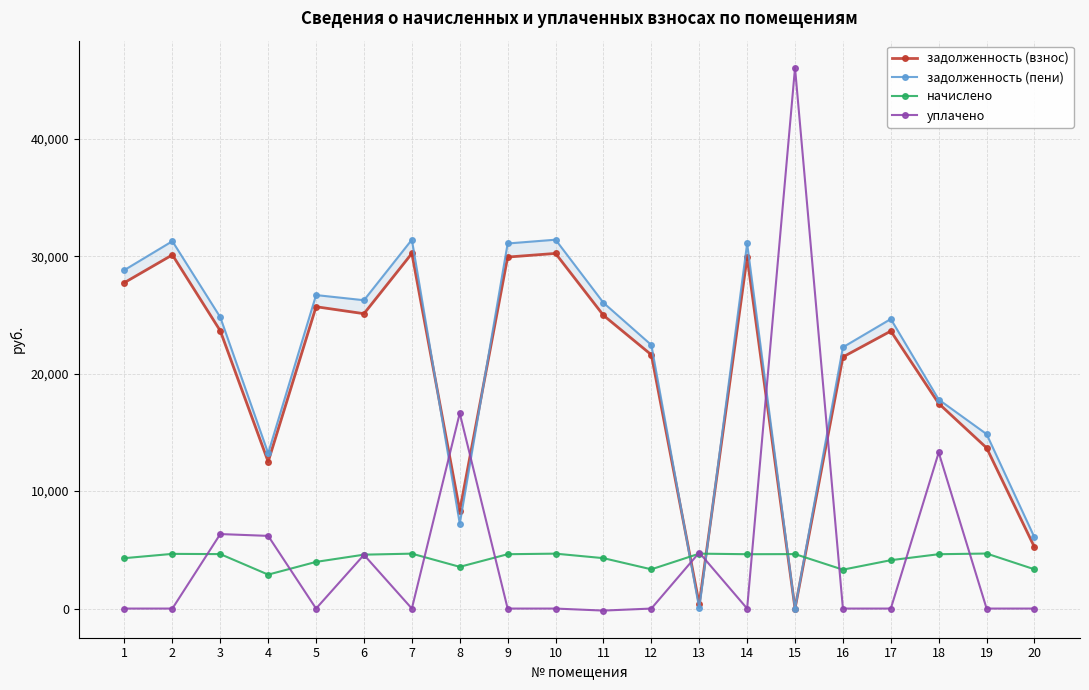

What is the difference between the задолженность (взнос) values at 4 and 15?

12501.1